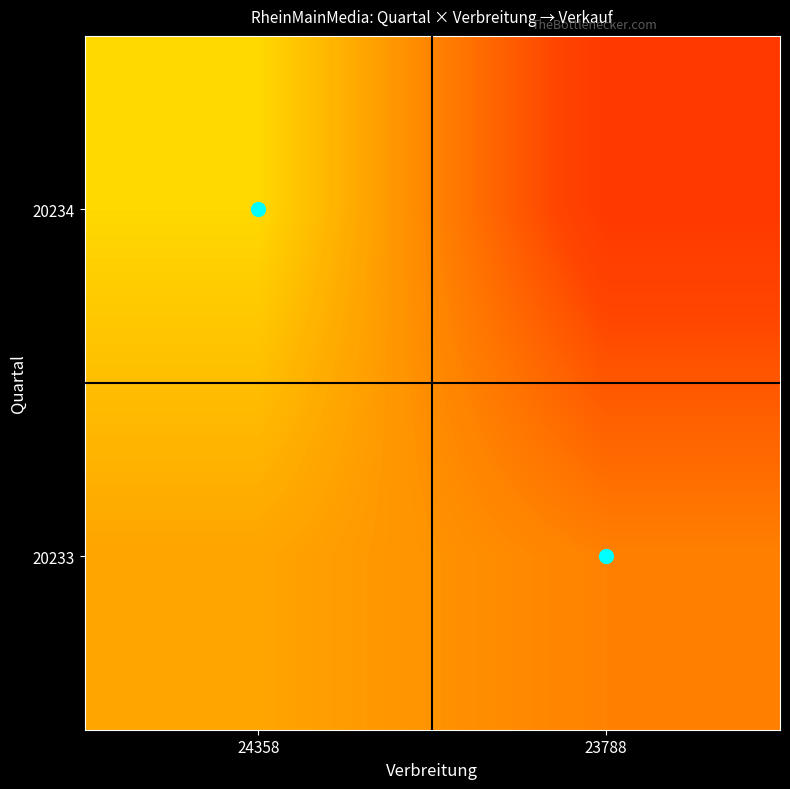

Which has a higher value, 24358 or 23788?

24358